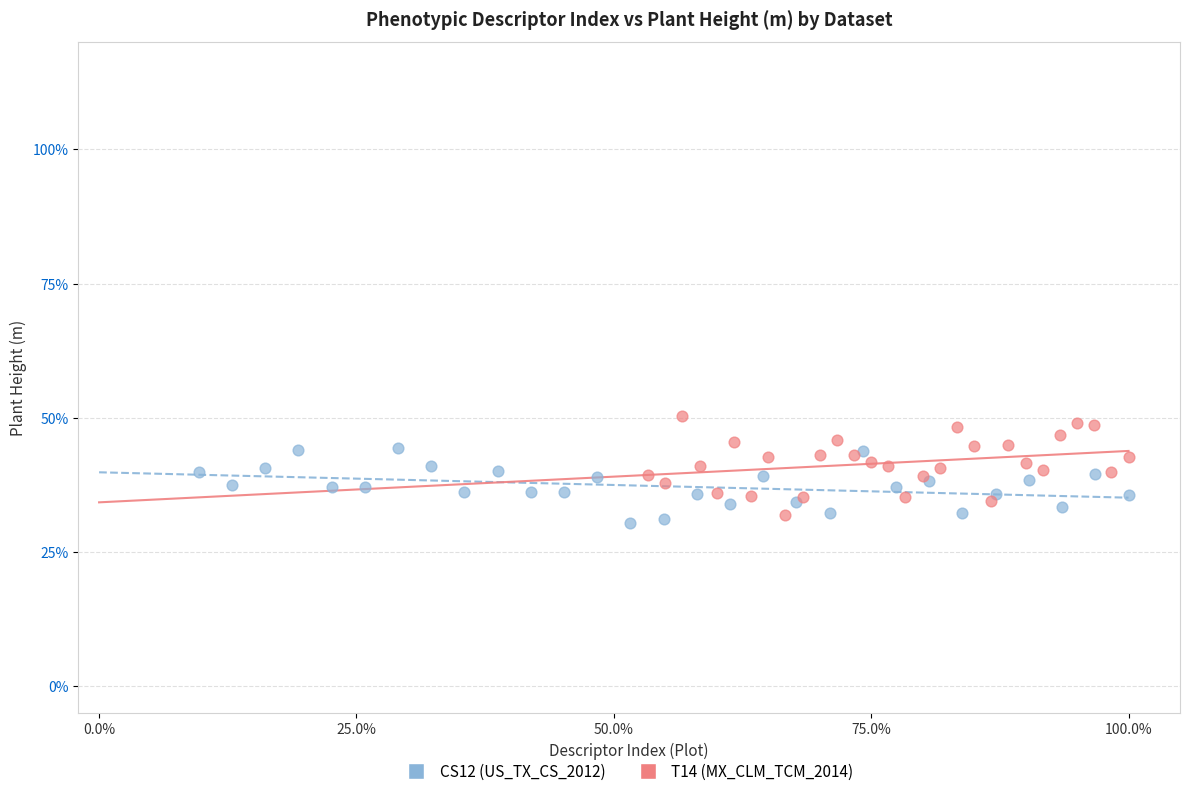

Which series reaches the maximum Y coordinate?

T14 (MX_CLM_TCM_2014)